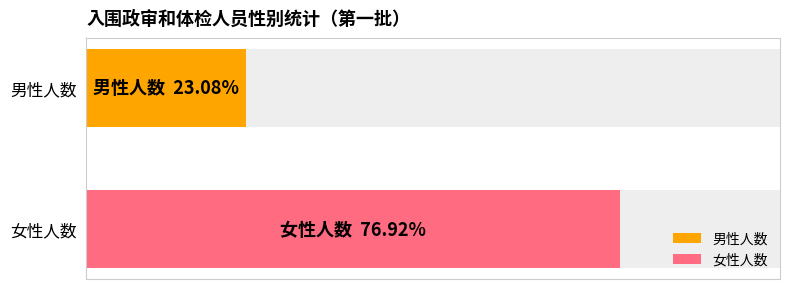

Is it true that 男 equals 1 at 曾辉?

False